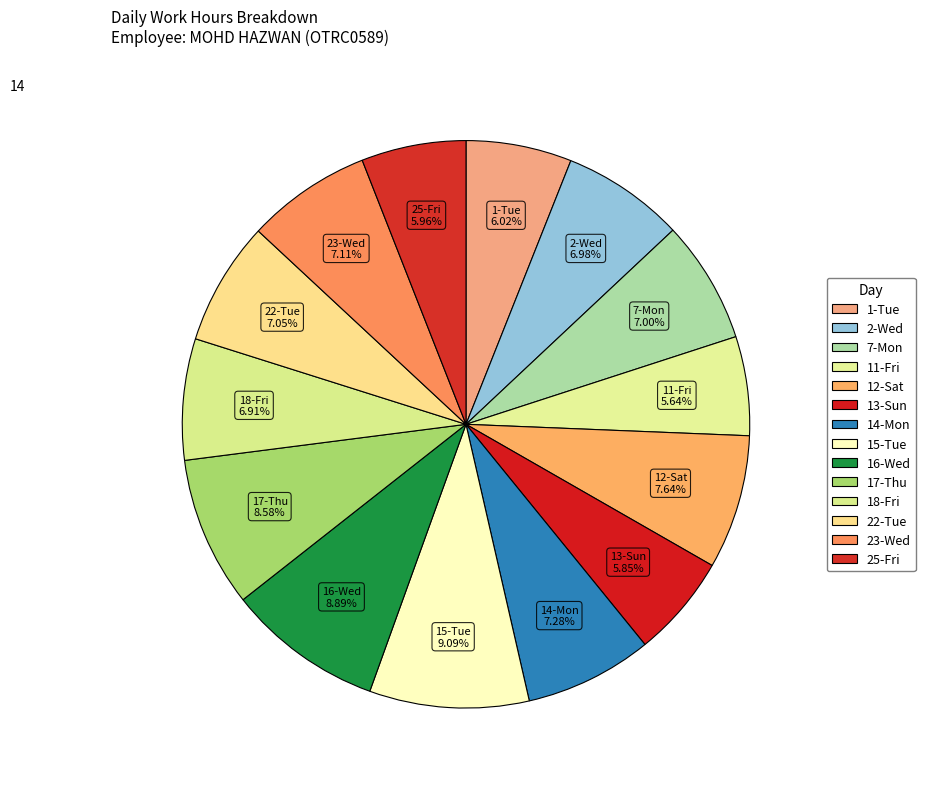

How many segments does this pie chart have?

14